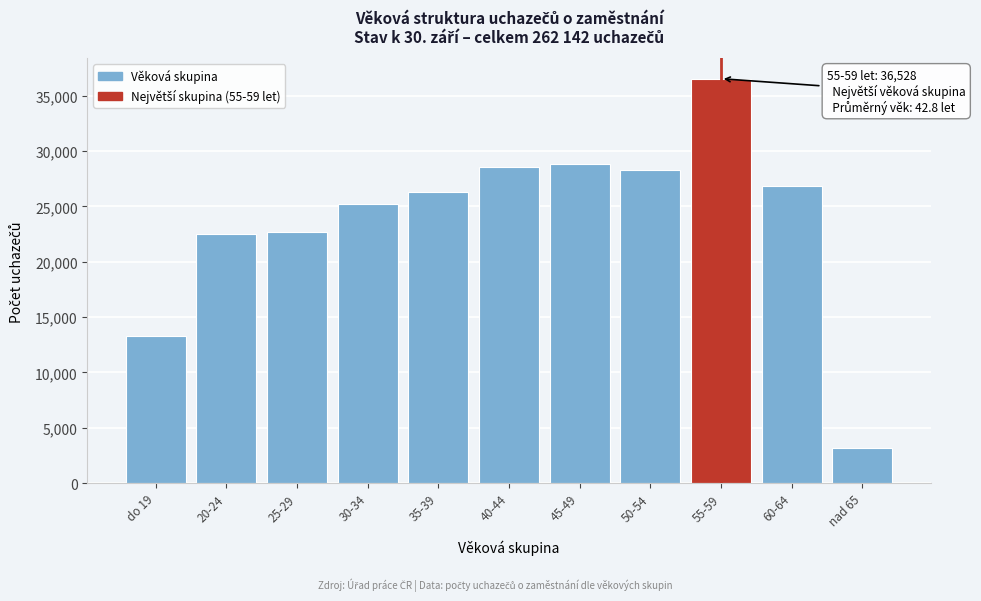

Reading left to right, extract all data points from this chart.

do 19=13263	20-24=22490	25-29=22687	30-34=25211	35-39=26262	40-44=28551	45-49=28837	50-54=28299	55-59=36528	60-64=26818	nad 65=3196